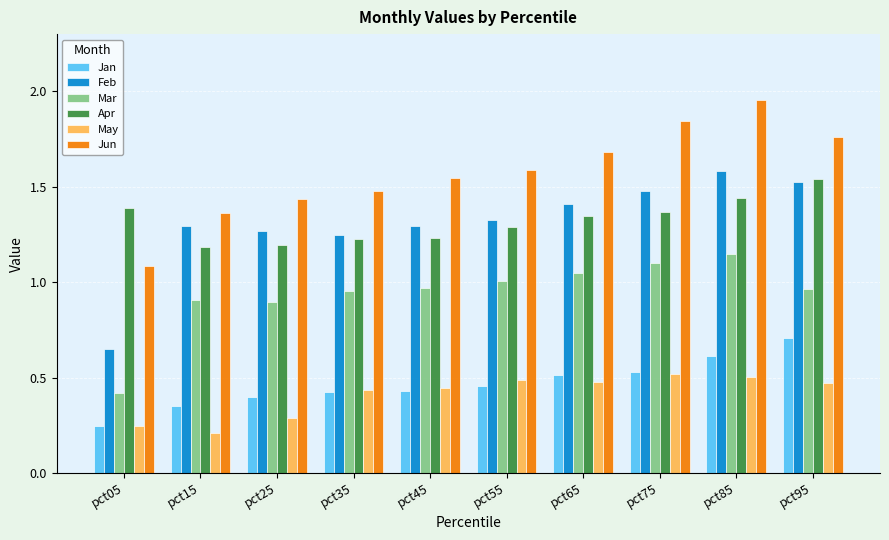

What is the difference between the maximum and minimum values in the May series?

0.3